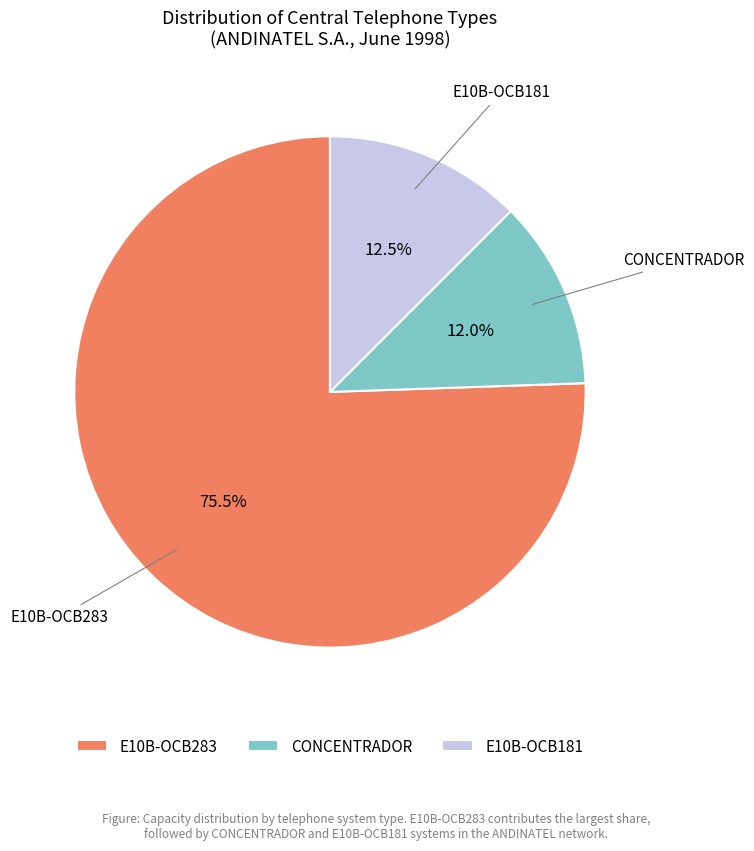

What percentage is NOT represented by E10B-OCB283?

24.5%